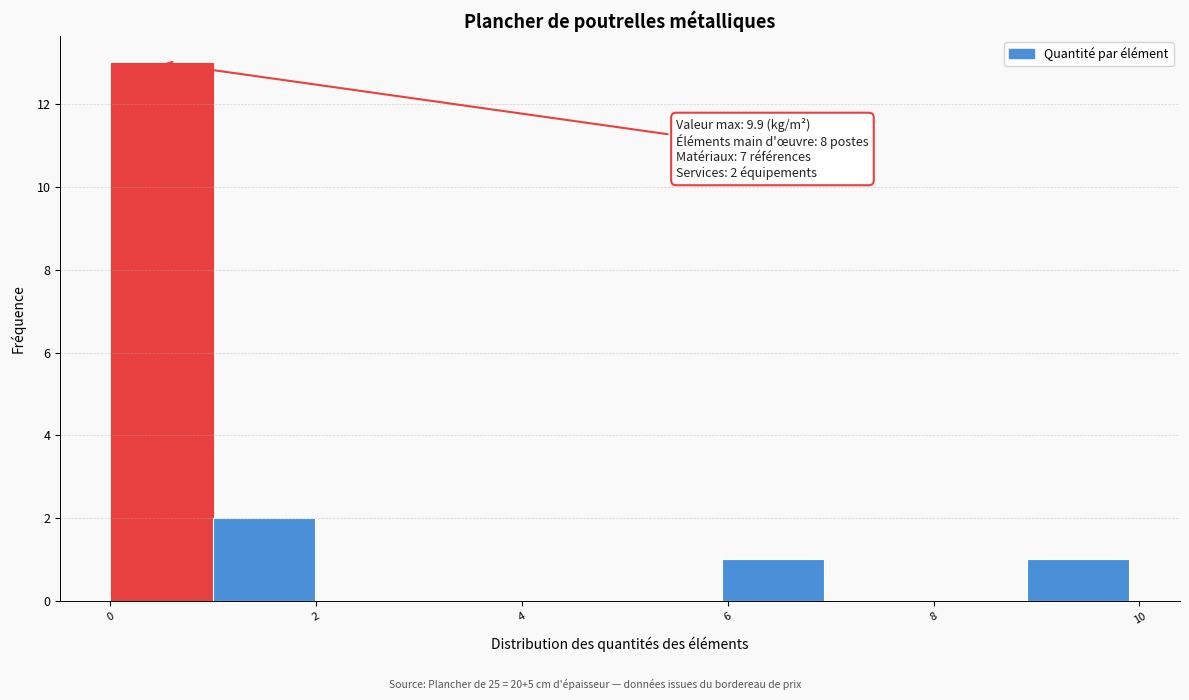

Over which range of the x-axis is the bar tallest?

0 to 1